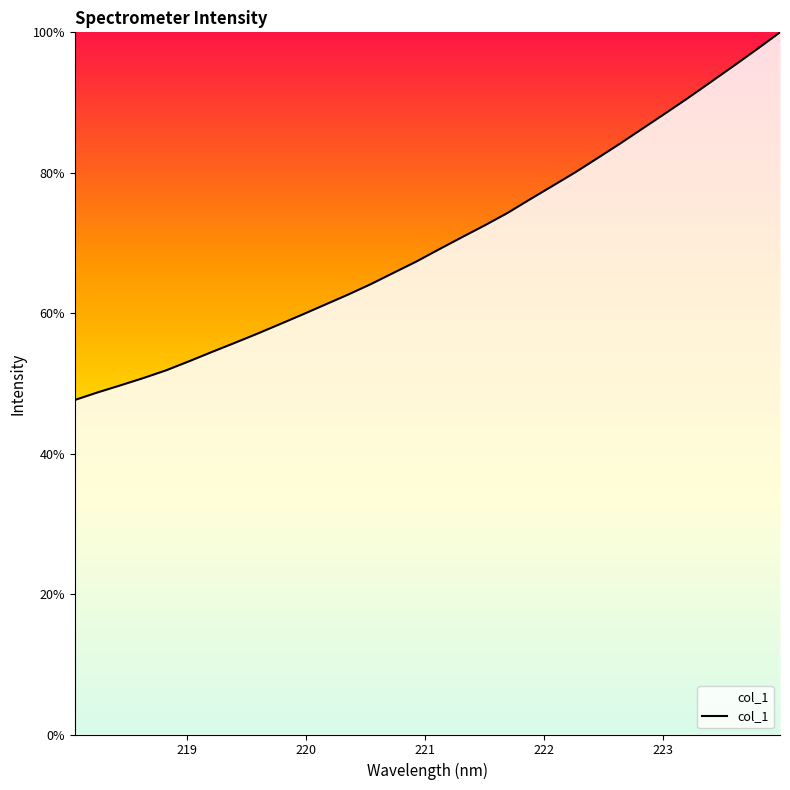

What is the difference between the maximum and minimum values?

52.4